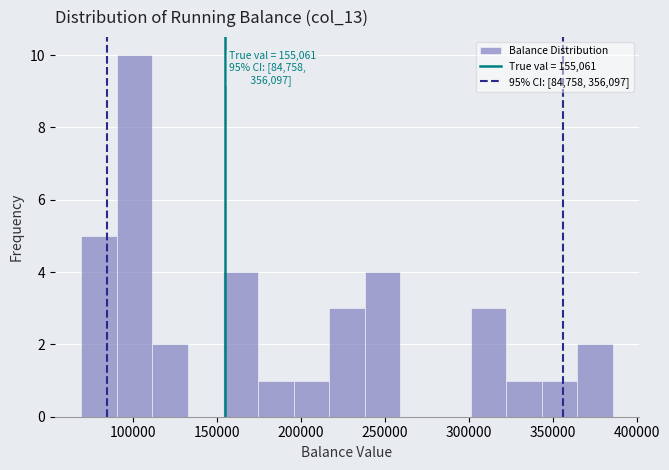

Which range on the x-axis has the tallest bar?

90000 to 110000